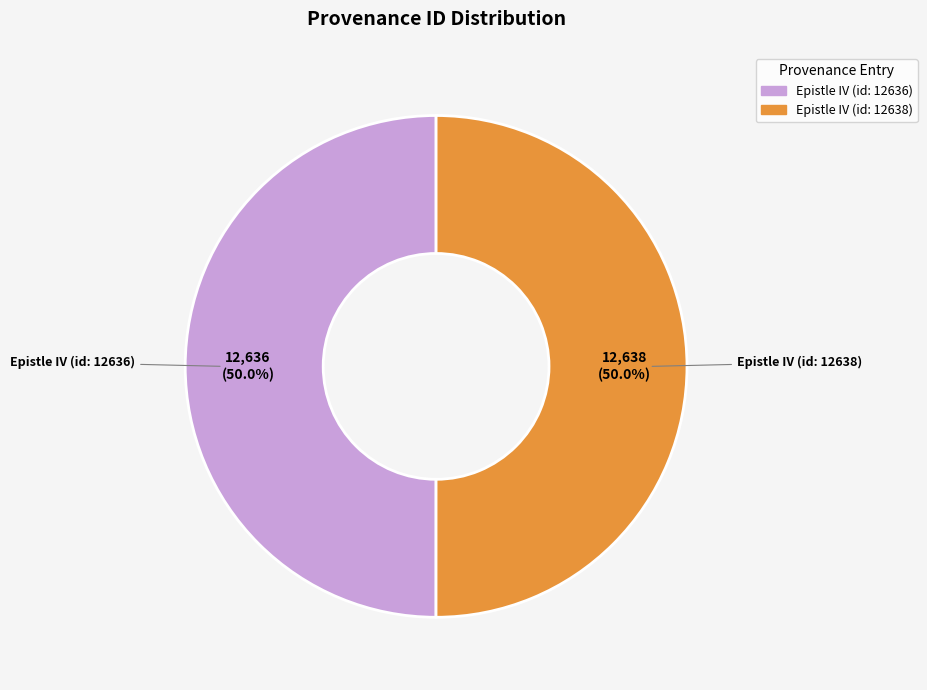

Approximately how many times larger is the value at Epistle IV (id: 12638) compared to Epistle IV (id: 12636)?

1.0